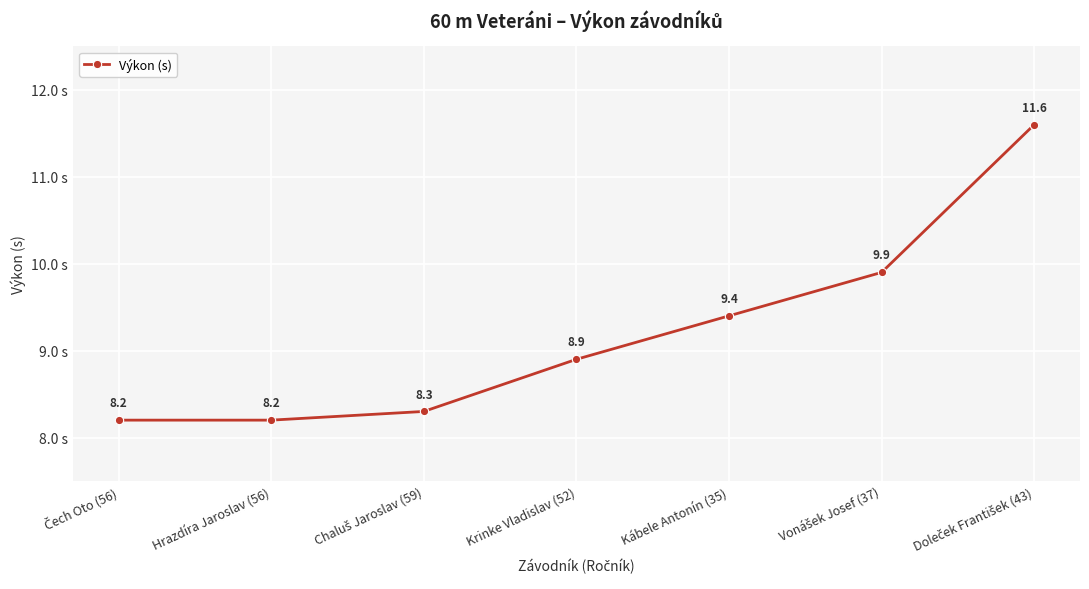

Count the number of categories in the chart.

7